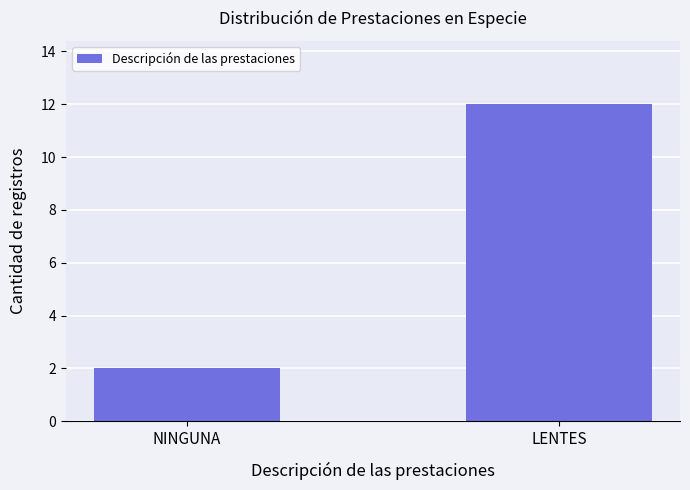

Is it true that the value at NINGUNA is 3?

False